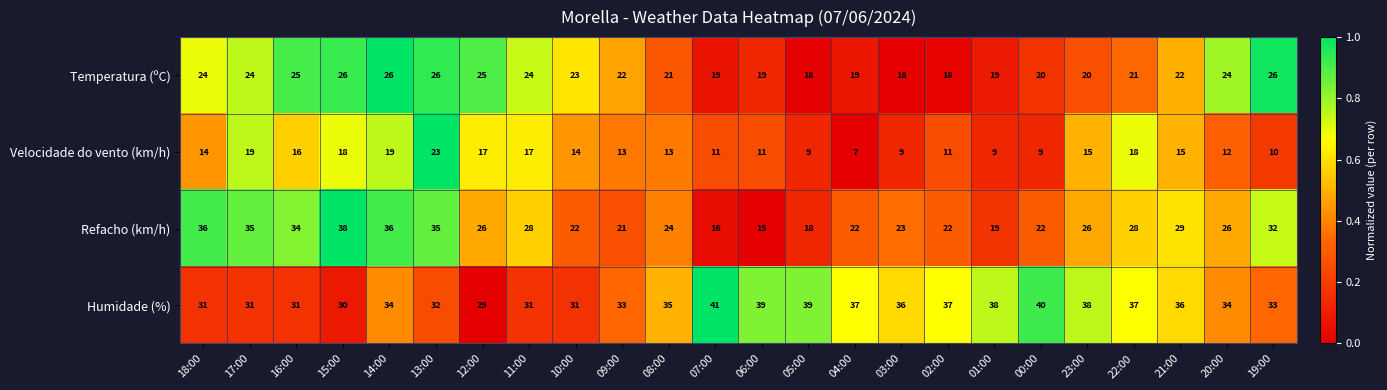

Rank the series by their average value, from highest to lowest.

Humidade (%), Refacho (km/h), Temperatura (ºC), Velocidade do vento (km/h)